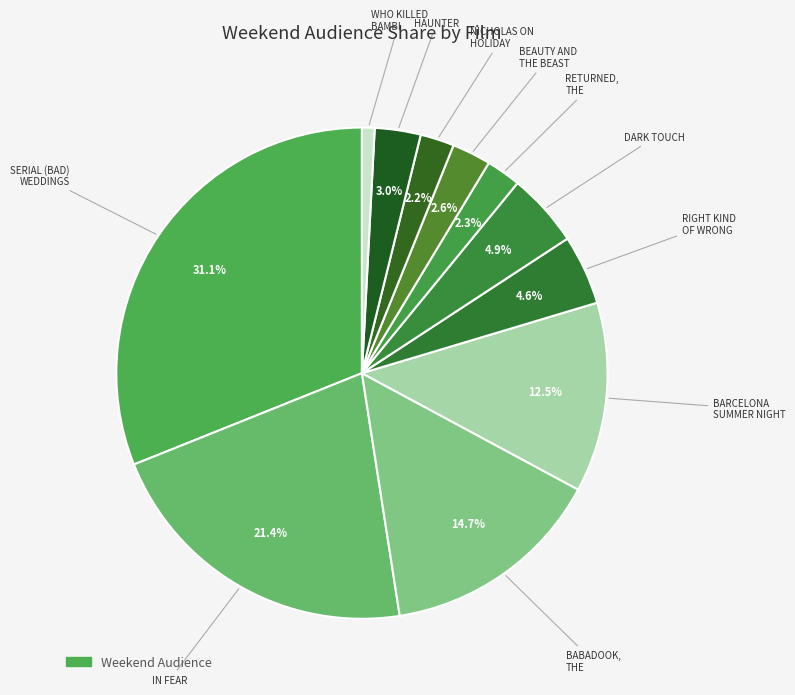

Rank the categories by value from lowest to highest.

WHO KILLED BAMBI, NICHOLAS ON HOLIDAY, RETURNED, THE, BEAUTY AND THE BEAST, HAUNTER, RIGHT KIND OF WRONG, THE, DARK TOUCH, BARCELONA SUMMER NIGHT, BABADOOK, THE, IN FEAR, SERIAL (BAD) WEDDINGS